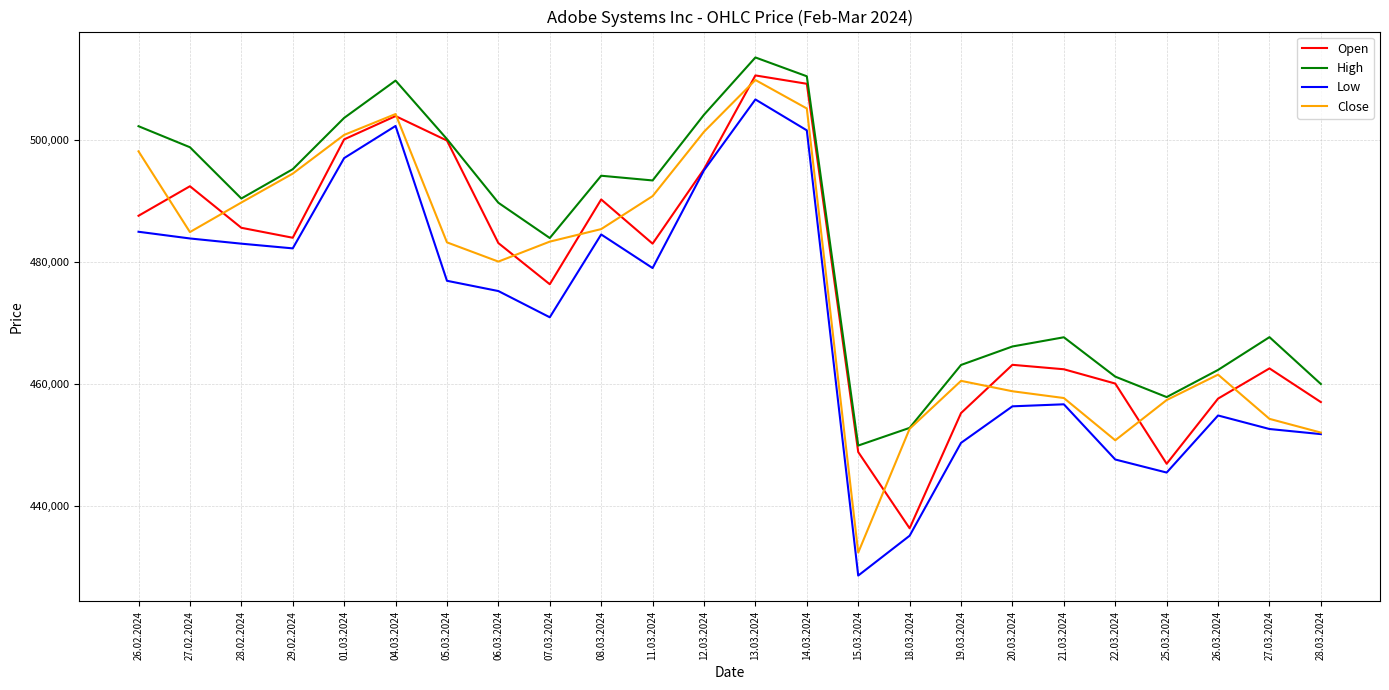

What are all the series names shown in the legend?

Open, High, Low, Close